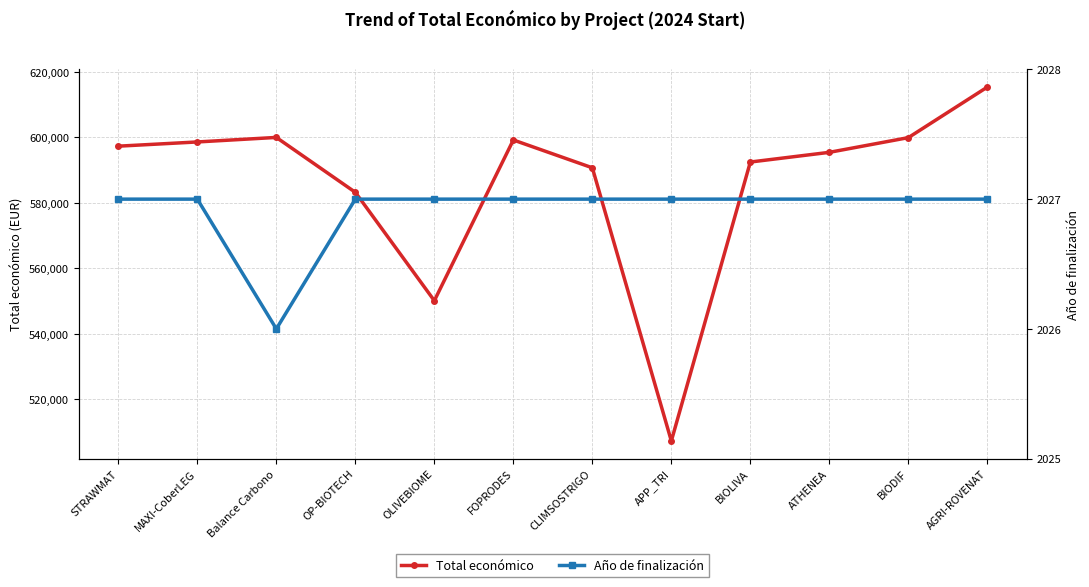

At AGRI-ROVENAT, list the series in order from smallest to largest.

Año de finalización, Total económico